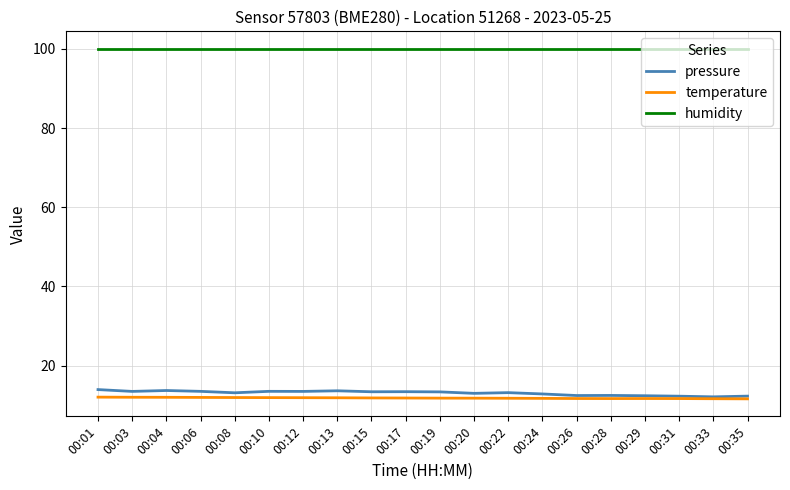

How many distinct data groups are displayed?

3